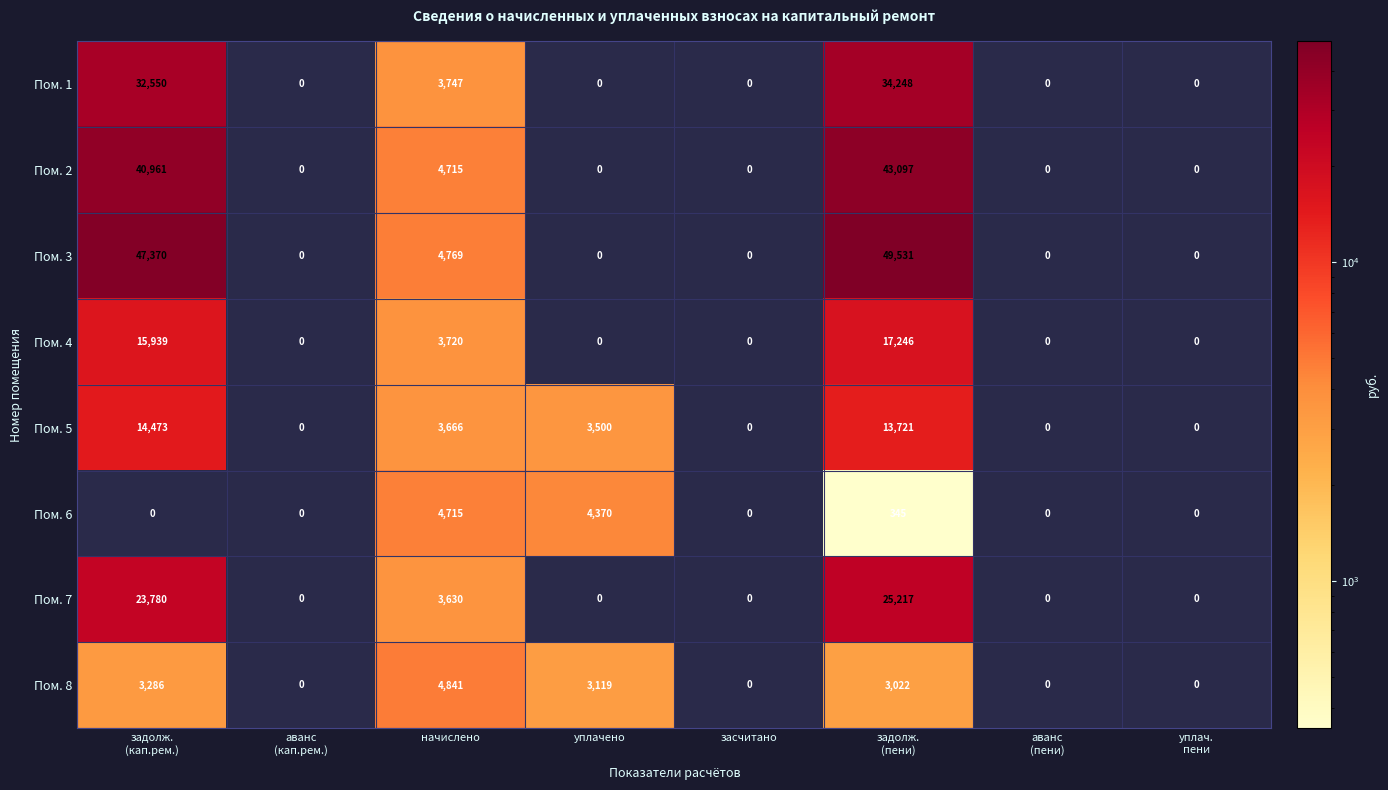

Which category has the lowest value across all series?

аванс
(кап.рем.)